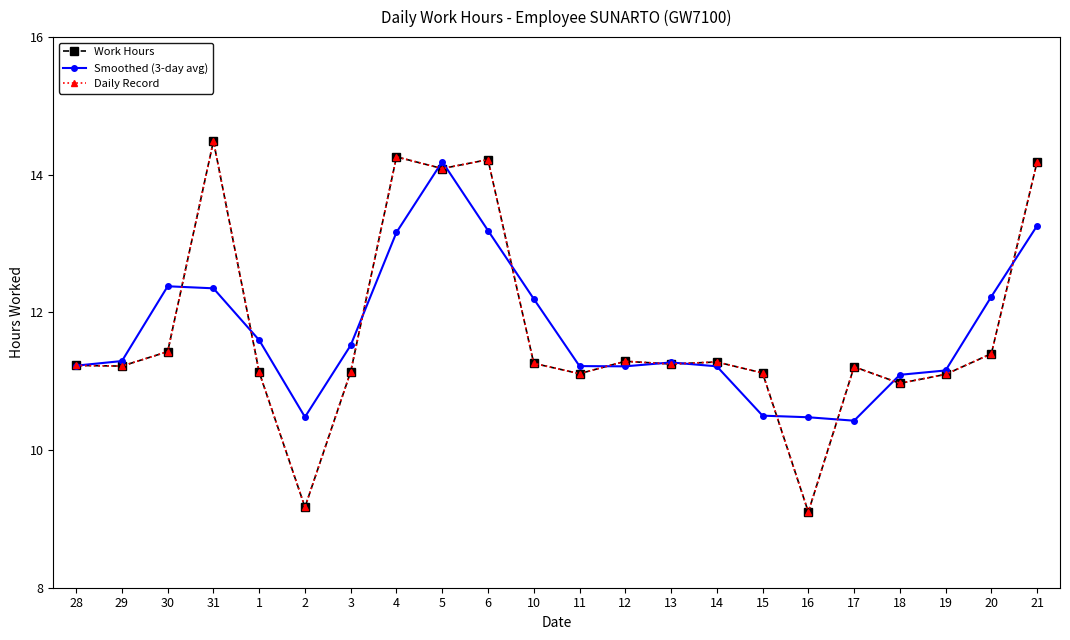

Which series ends up on top after the final intersection of Work Hours and Smoothed (3-day avg)?

Work Hours